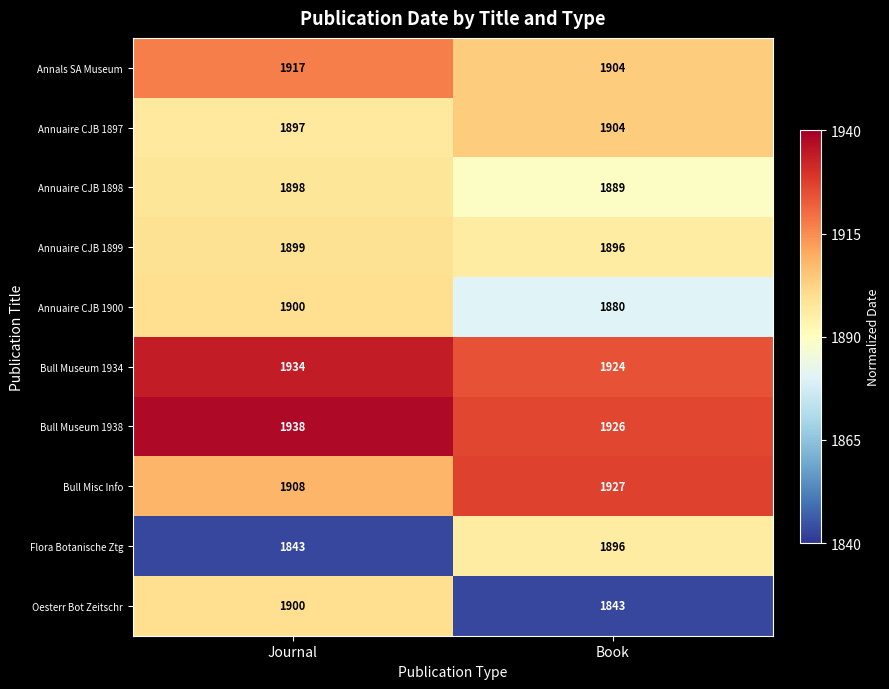

What is the difference between the Annuaire CJB 1897 values at Book and Journal?

7